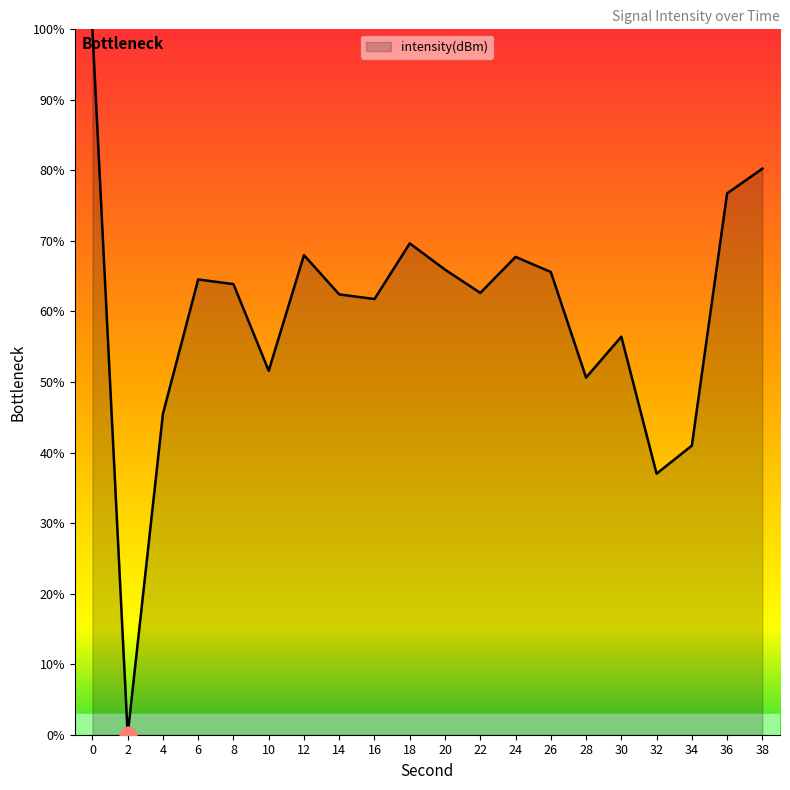

What is the greatest value displayed?

100.0